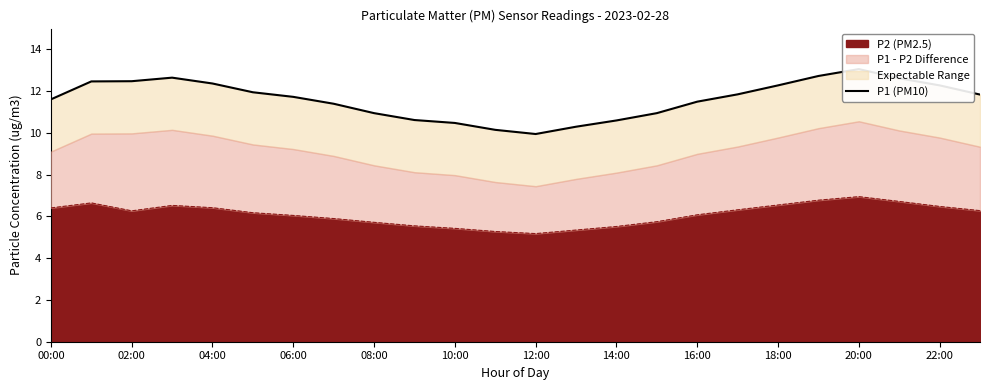

True or false: there are more than 0 points higher than both neighbors.

True